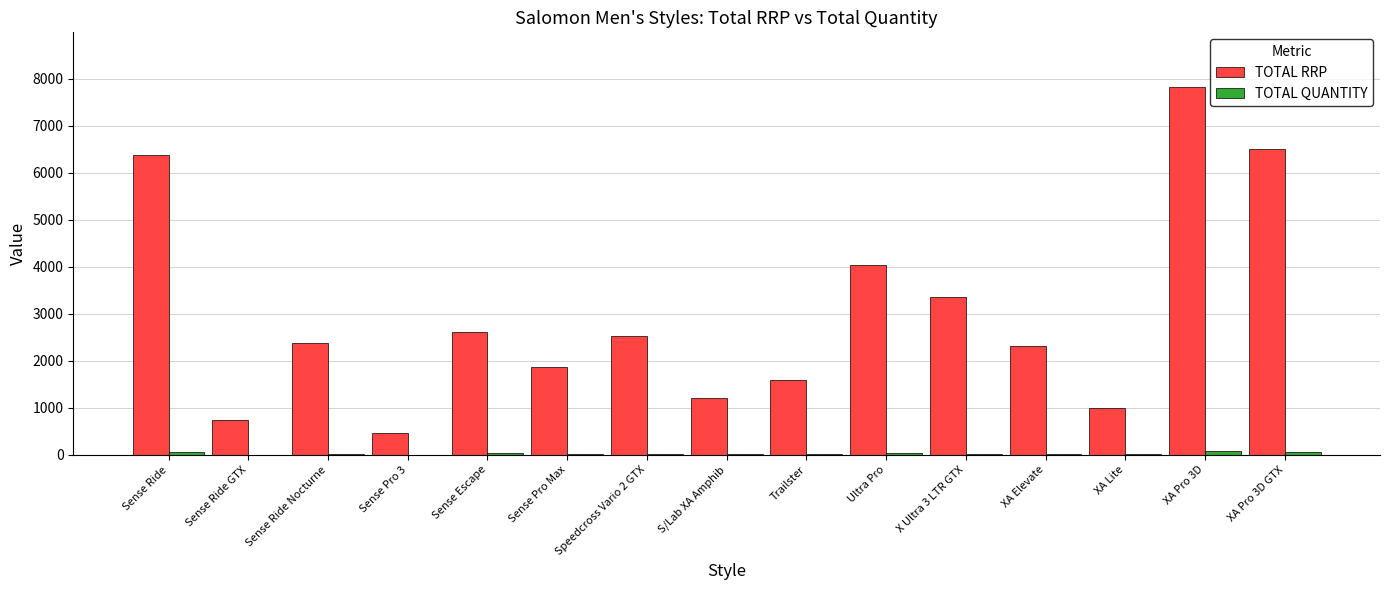

Which series has the largest total across all categories?

TOTAL RRP